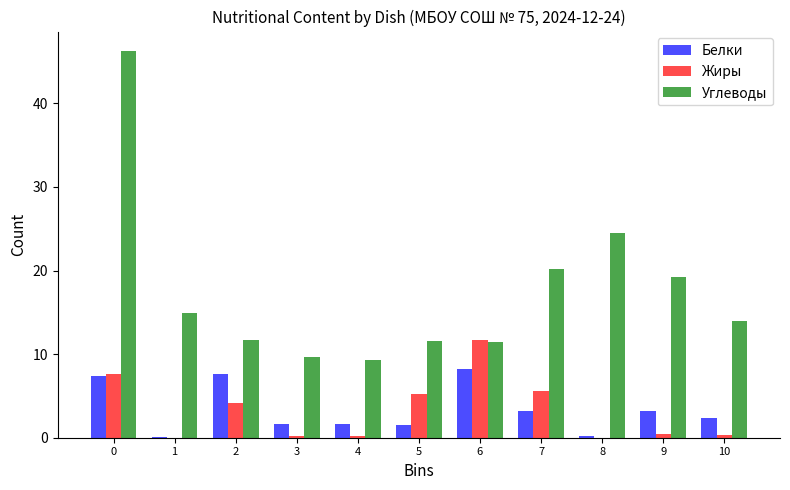

How many groups of bars are there?

11